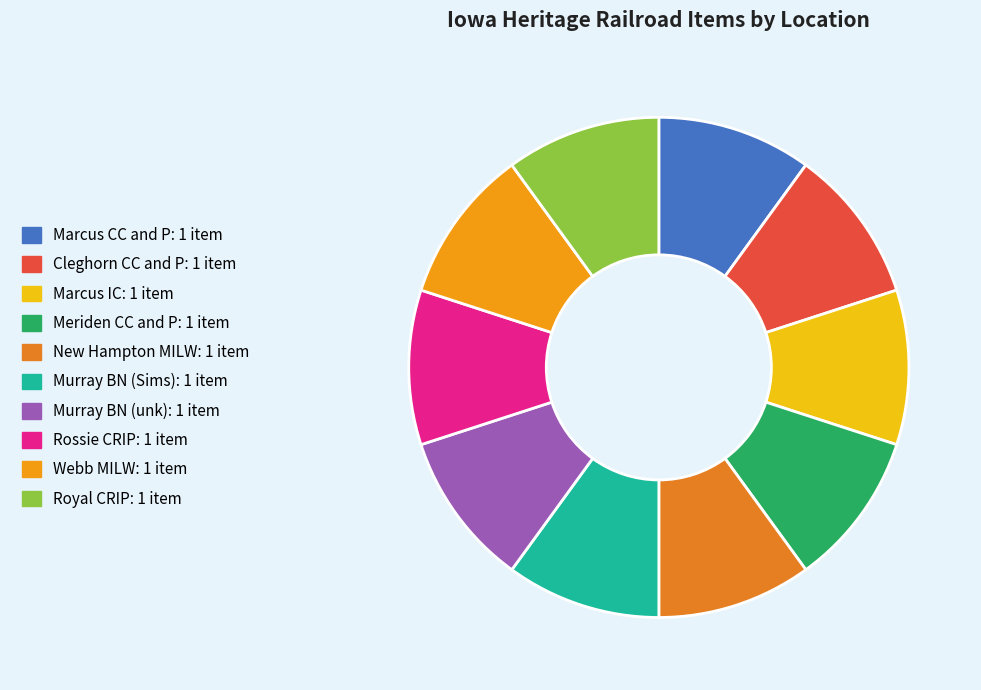

Which slice is the smallest?

Marcus CC and P